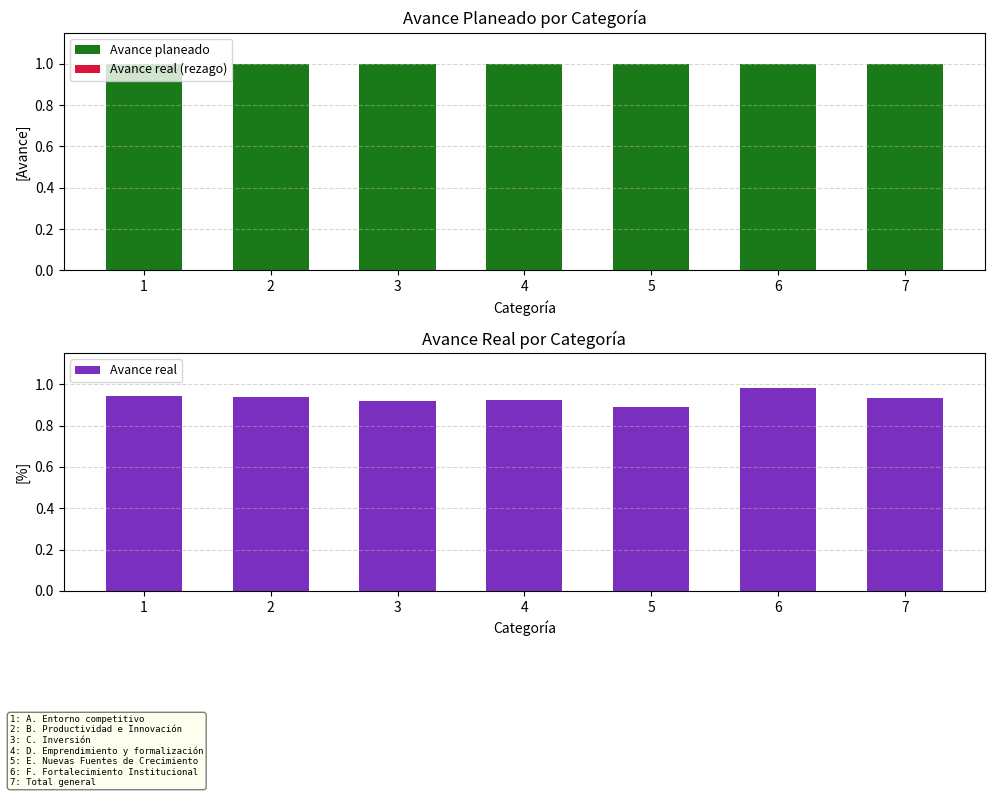

What is the value of the Avance planeado bar at the 7th from the left?

1.0